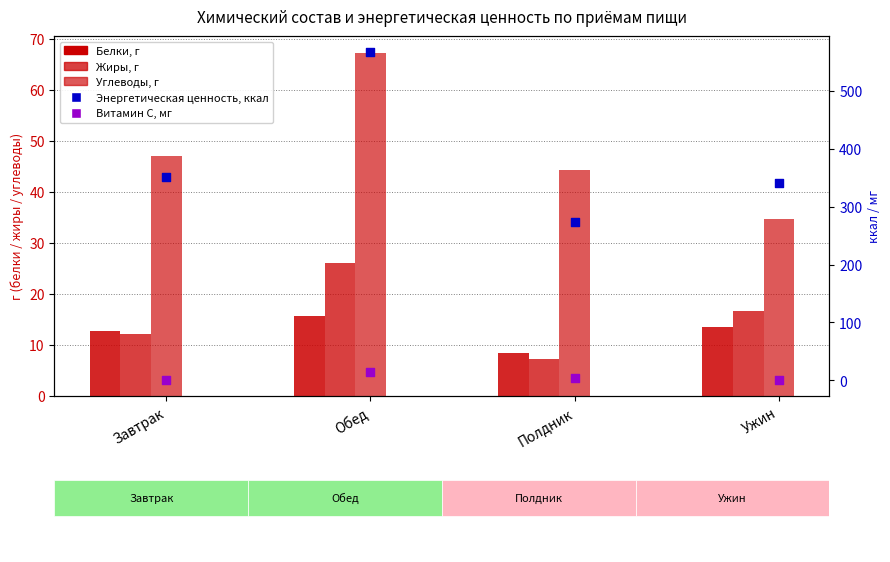

Which series reaches the maximum Y coordinate?

Энергетическая ценность, ккал